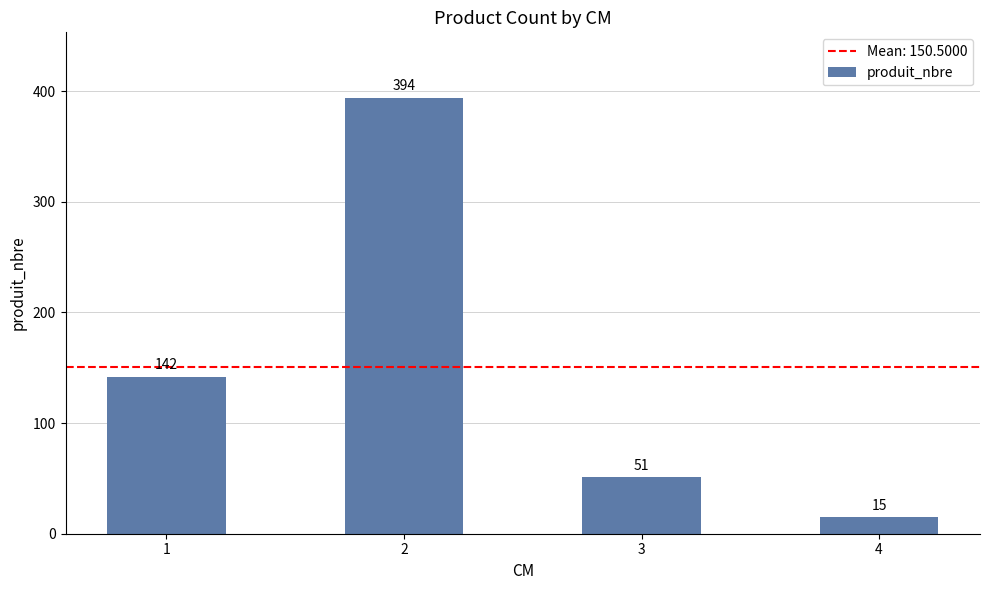

Reading left to right, transcribe all the data shown in this chart.

142	394	51	15